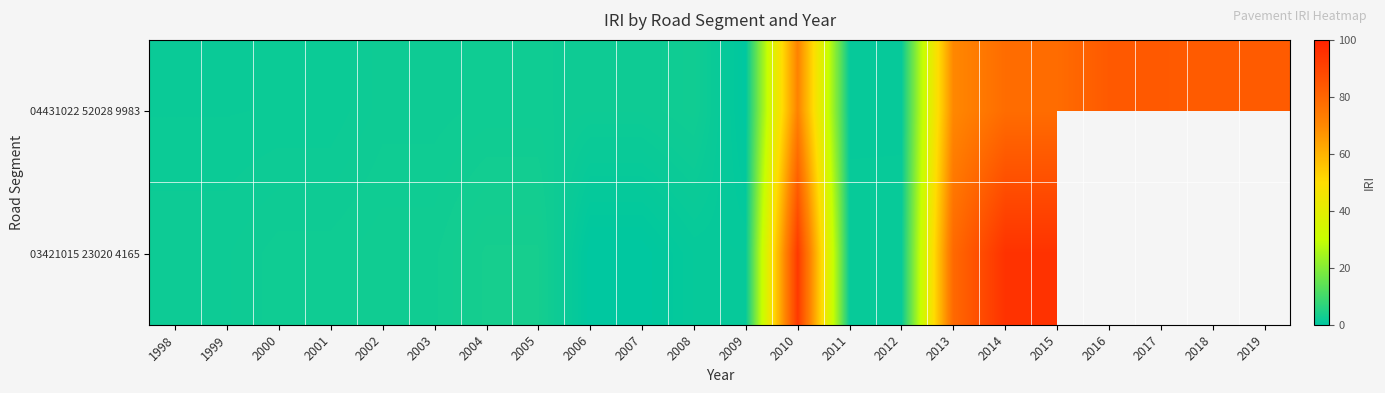

Is it true that 04431022 52028 9983 equals 1.8 at 2001?

True